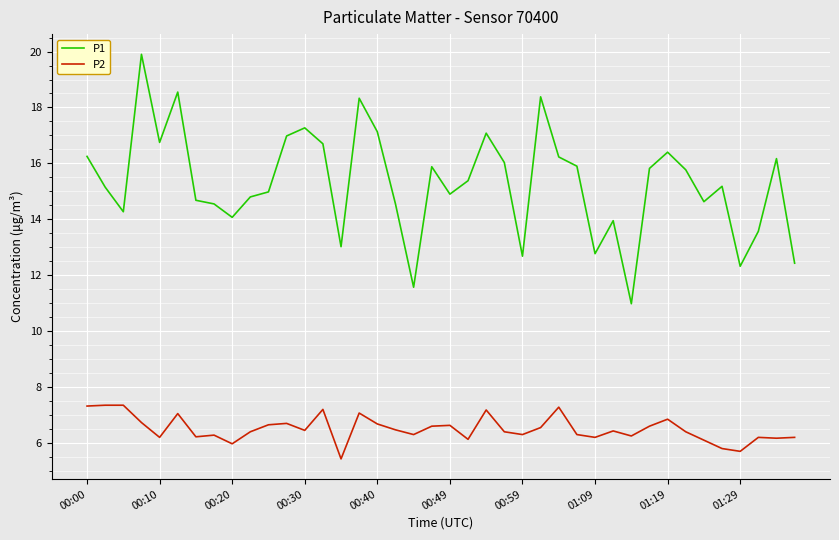

What is the greatest value displayed?

19.9